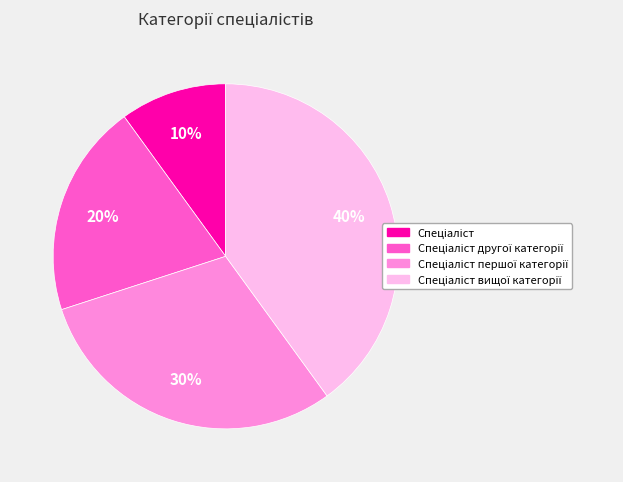

To the nearest percent, what is the difference between the largest and smallest slice percentages?

30%